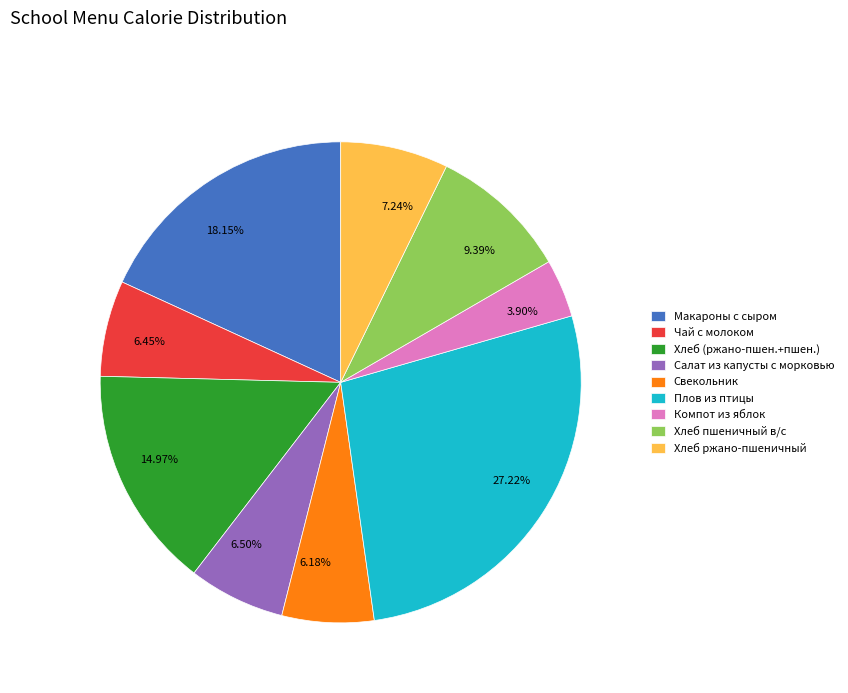

To the nearest percent, what is the difference between the largest and smallest slice percentages?

23%